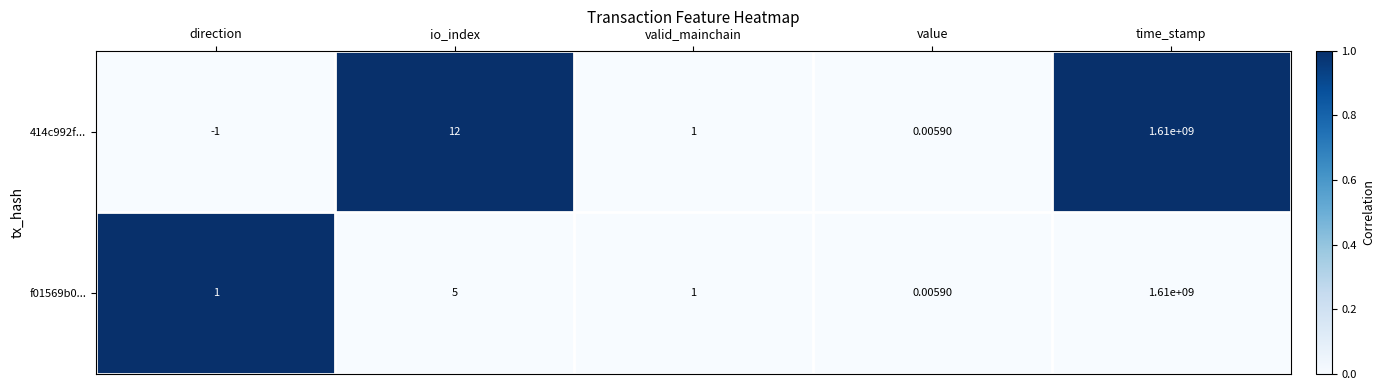

At which category does the chart reach its peak across all series?

time_stamp